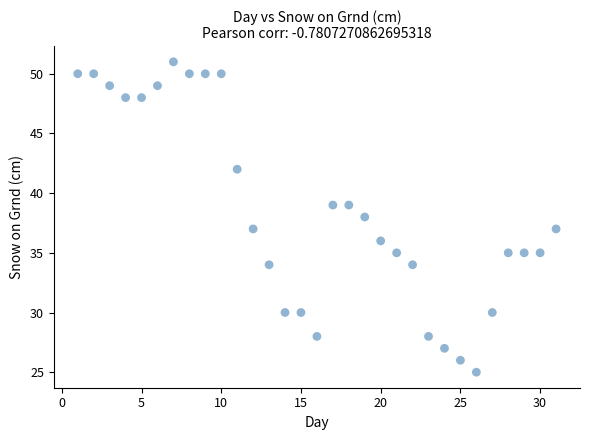

What is the range of X values (max minus min)?

30